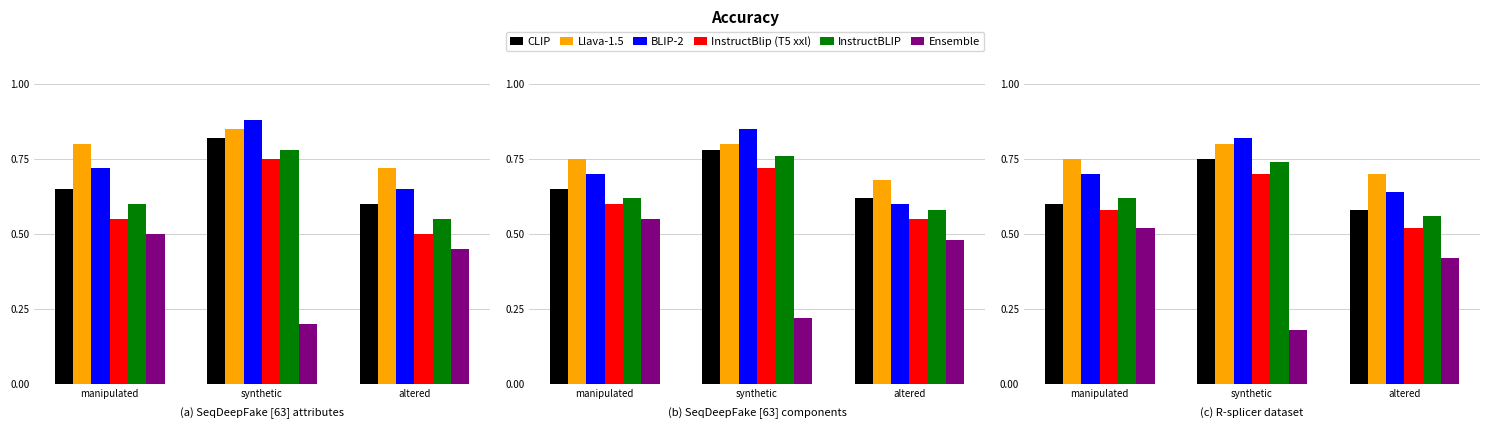

What is the sum of the BLIP-2 values at altered and synthetic?

1.5